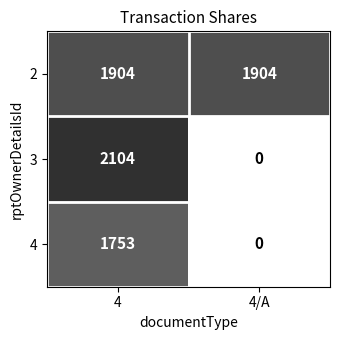

What value does the 4 series have at 4, to the nearest 10?

1750